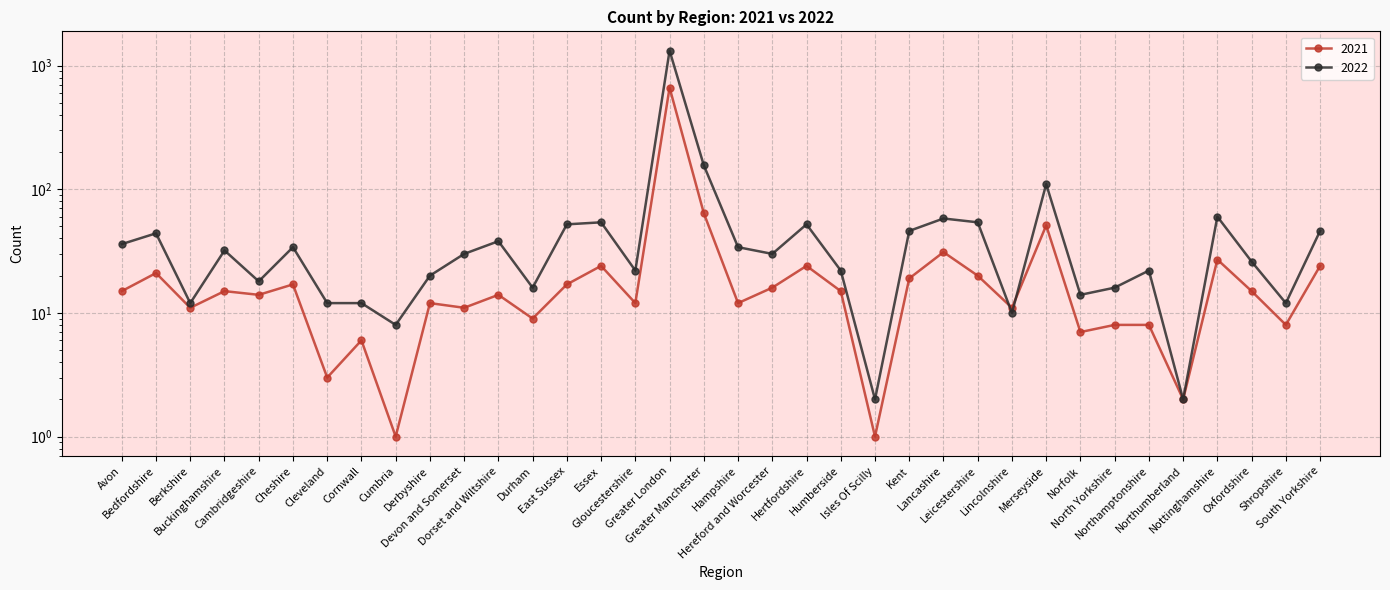

Is this an area chart (filled region under the line)?

No